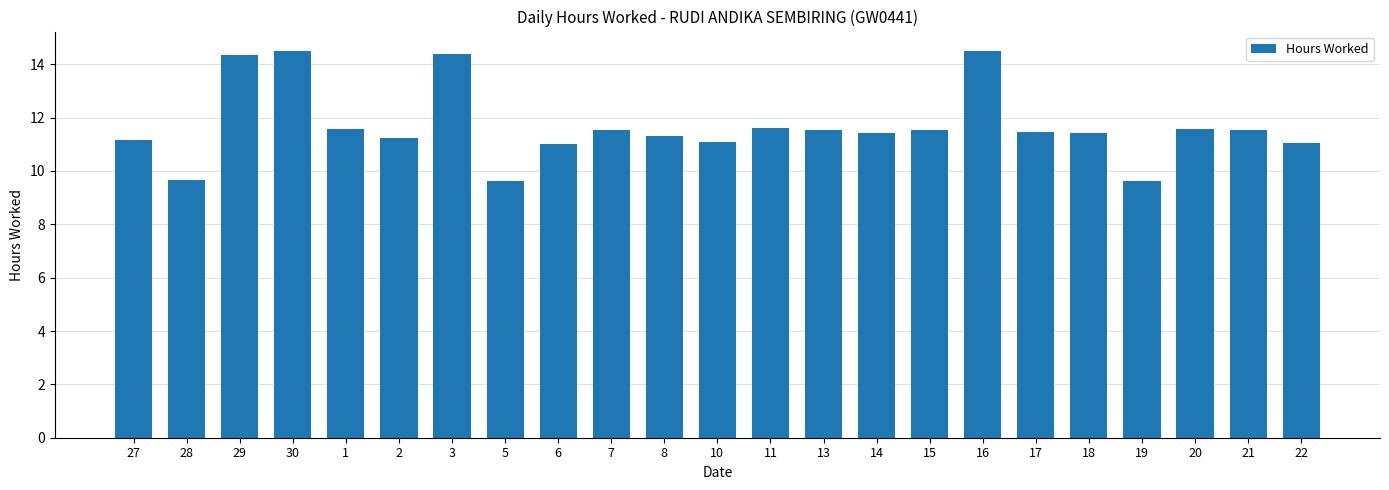

What is the greatest value displayed?

14.5